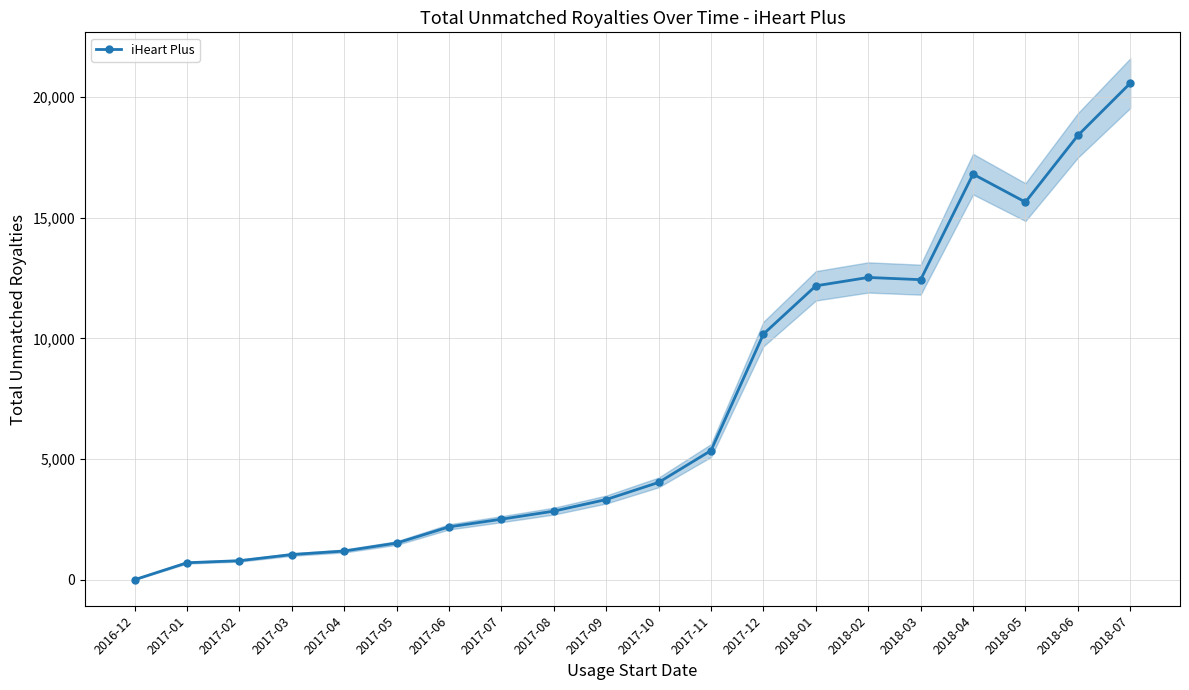

Approximately how many times larger is the value at 2017-01 compared to 2017-11?

0.1